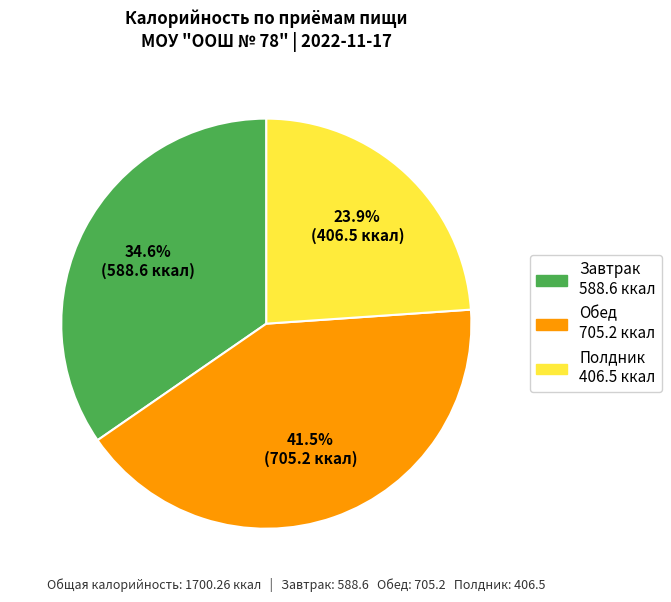

Rank the categories by value from highest to lowest.

Обед, Завтрак, Полдник